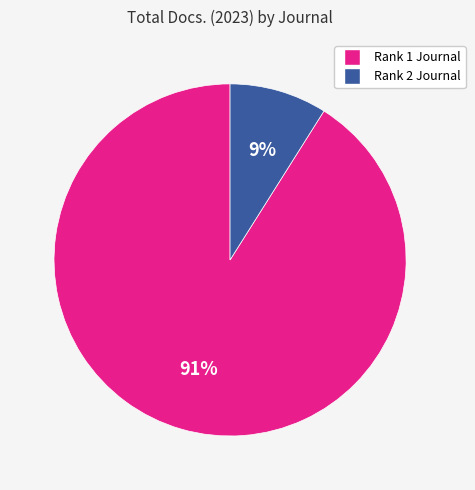

Does any single category account for the majority?

Yes